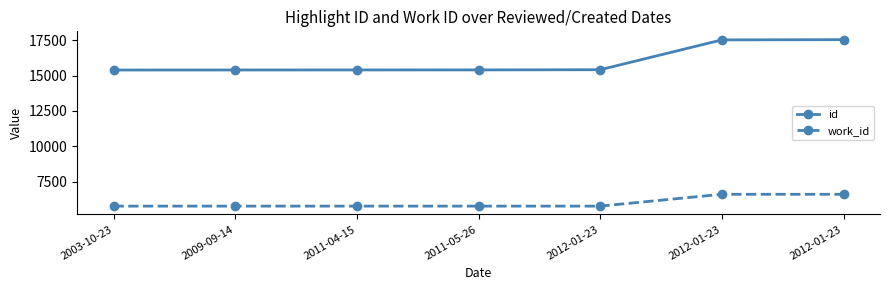

How many categories are shown in the chart?

7